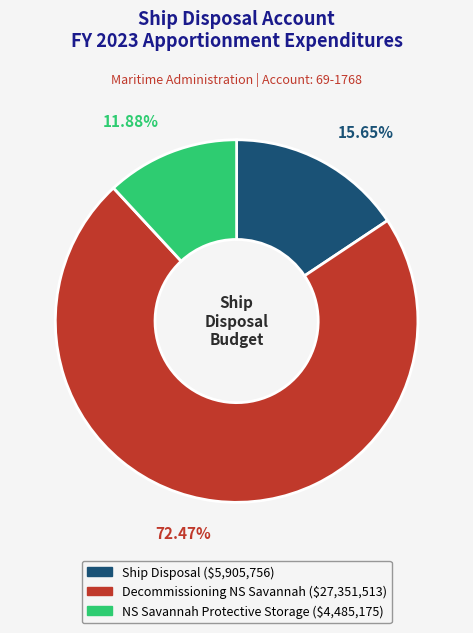

Is there a majority slice in this chart?

Yes